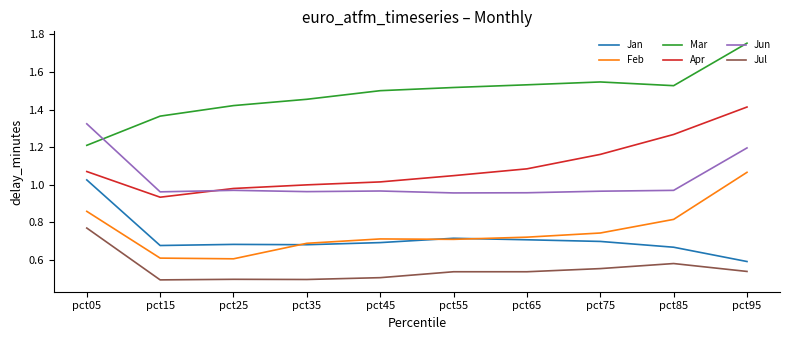

The Apr series shows 0.7 at pct35. True or false?

False